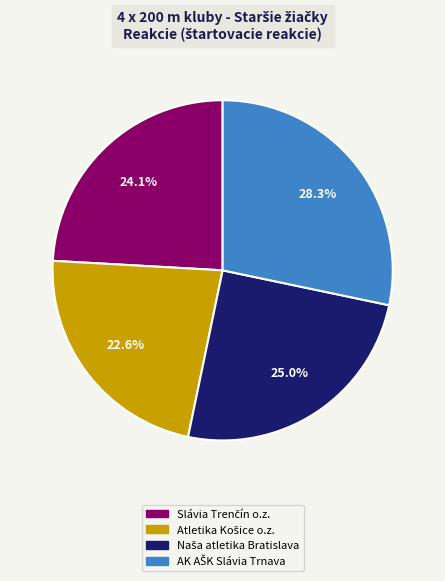

Is there any slice that represents more than half of the pie?

No